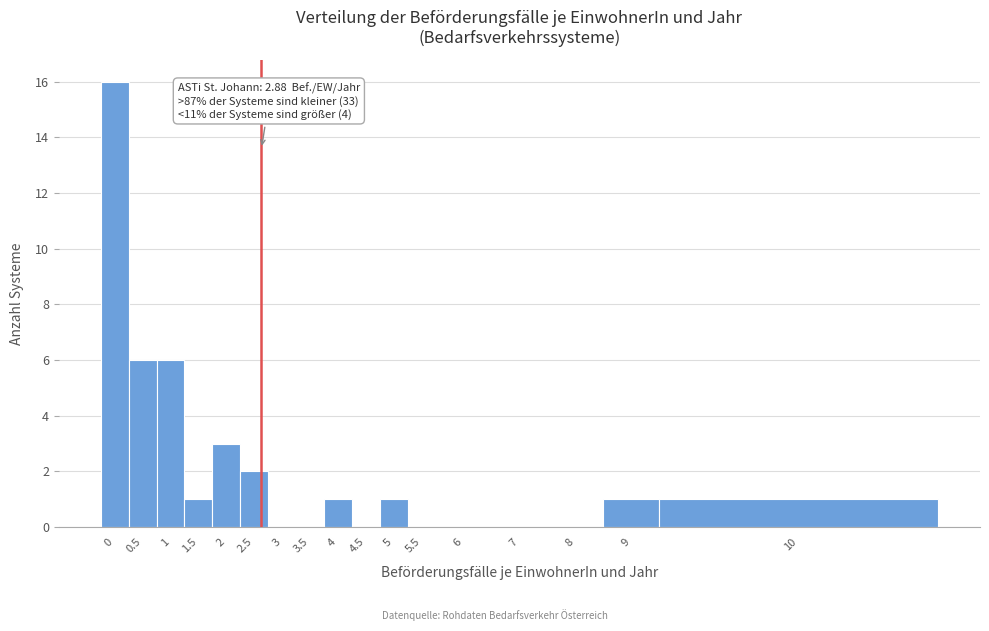

Reading left to right, what are all the values shown in this chart?

0=16	0.5=6	1=6	1.5=1	2=3	2.5=2	3=0	3.5=0	4=1	4.5=0	5=1	5.5=0	6=0	7=0	8=0	9=1	10=1